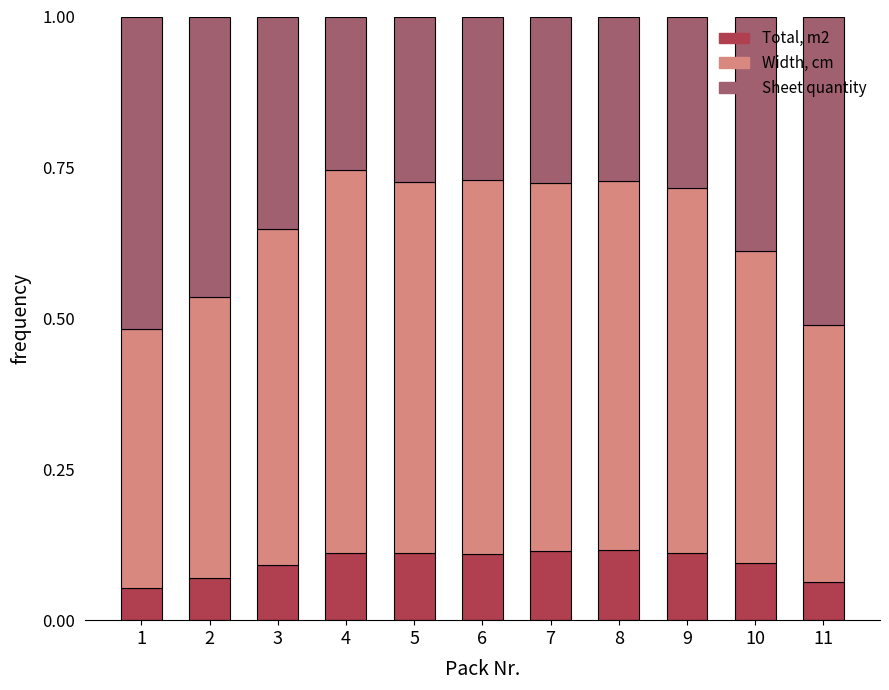

Count the Total, m2 values in the range 0 to 1.

11